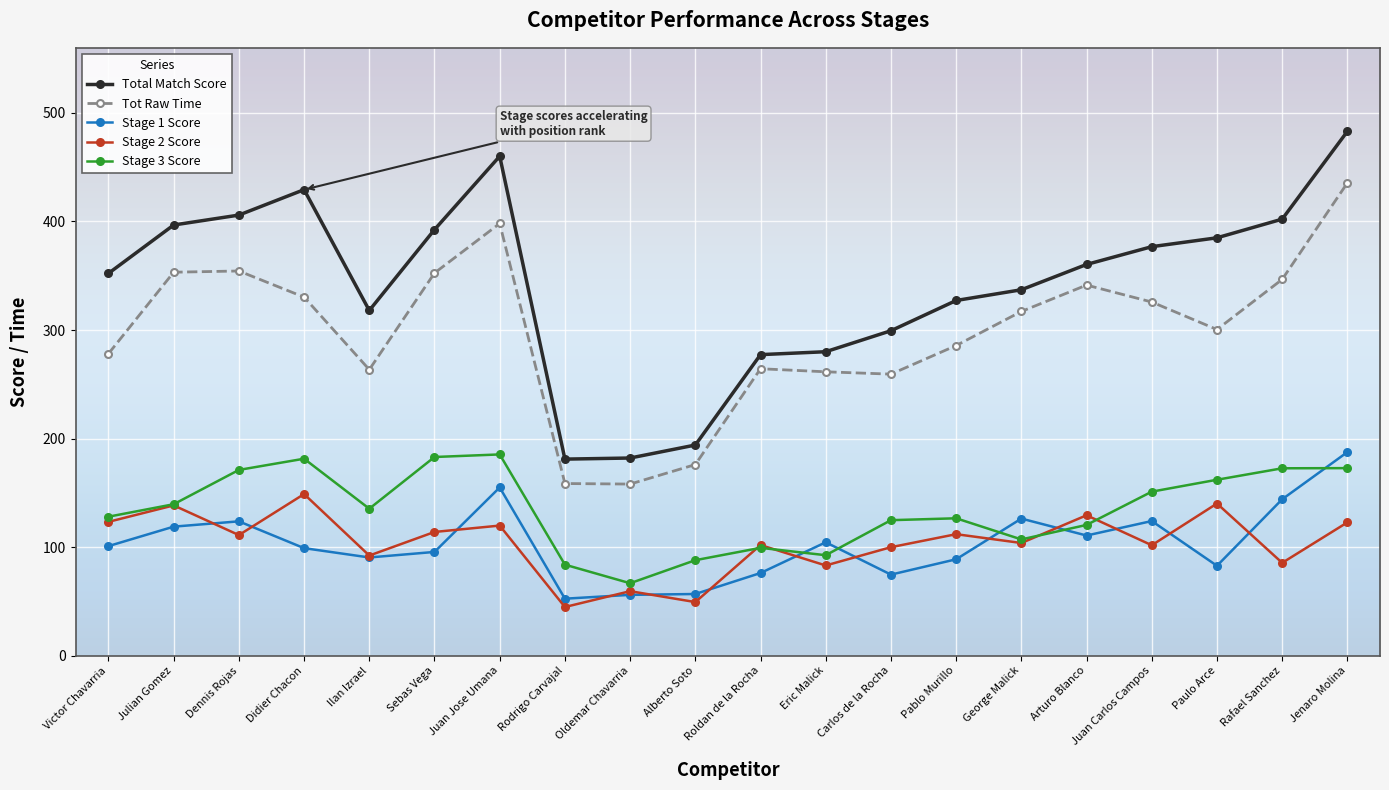

True or false: Total Match Score has a value of 460.1 at Juan Jose Umana.

True